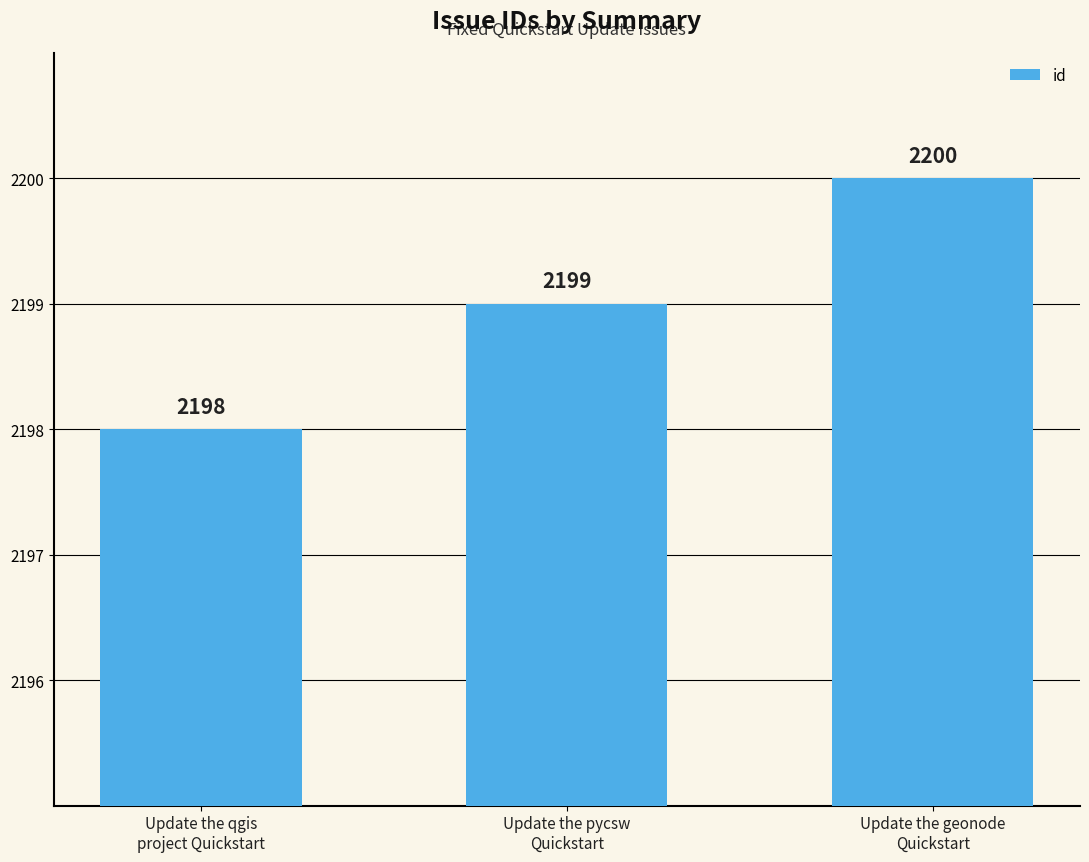

The value at Update the geonode
Quickstart is 864. True or false?

False